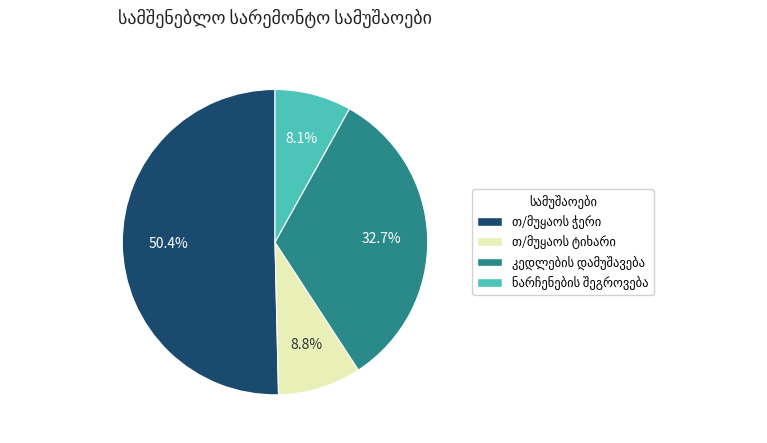

Does any single category account for the majority?

Yes